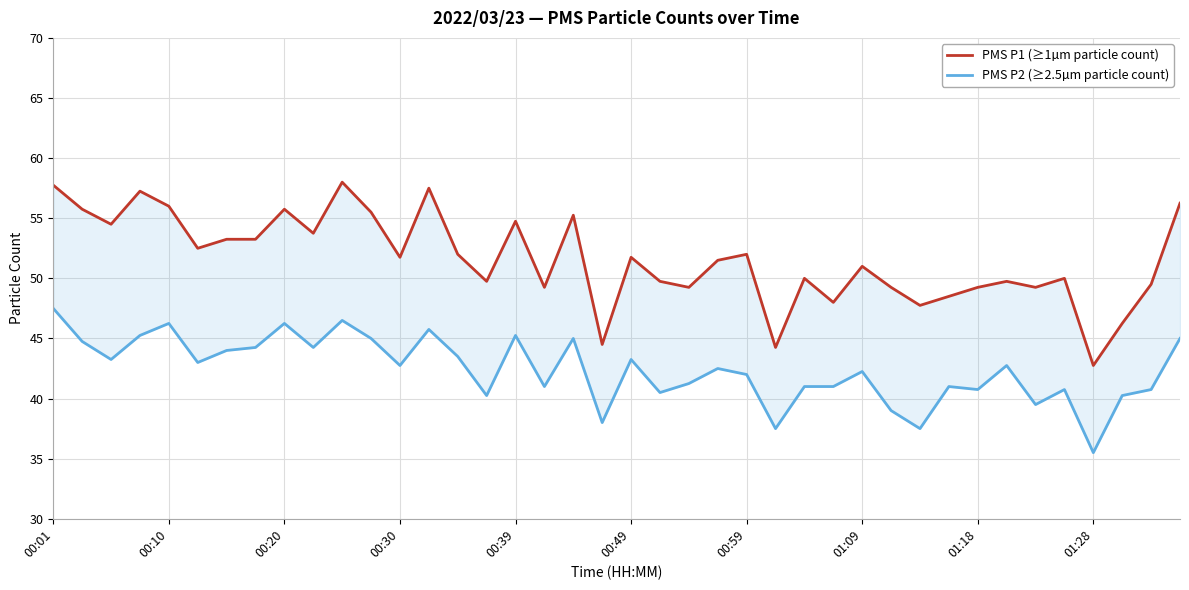

Where is PMS P2 (≥2.5µm particle count) nearest to the value 41?

17